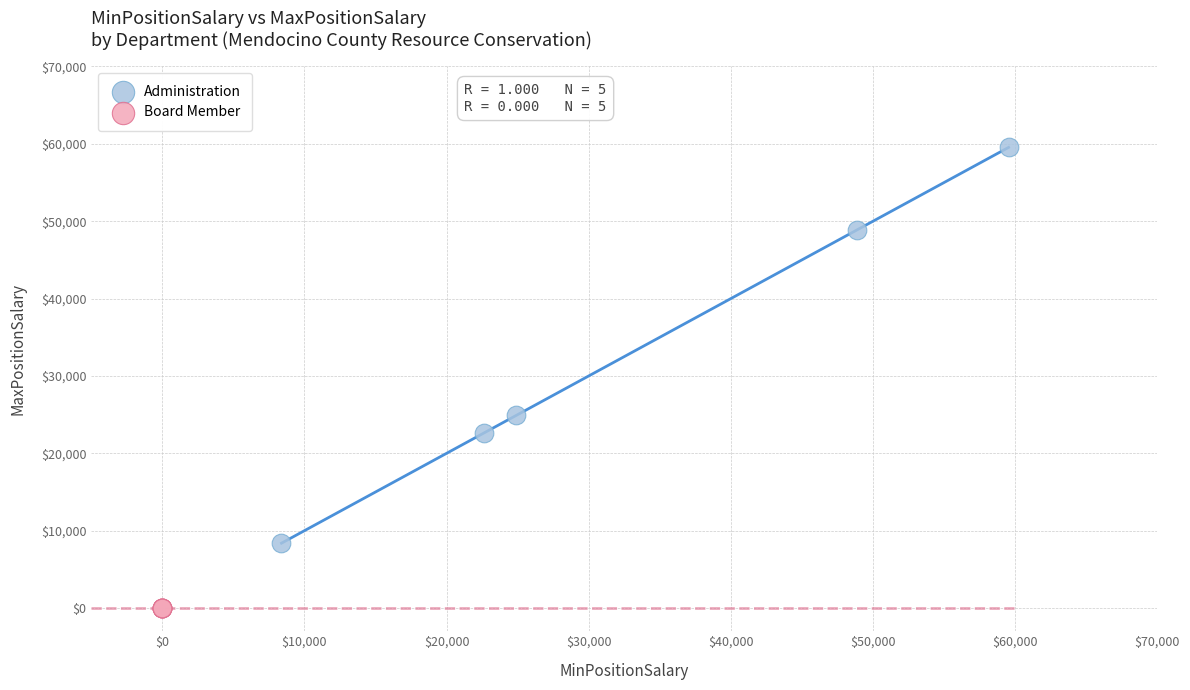

Which series reaches the maximum Y coordinate?

Administration